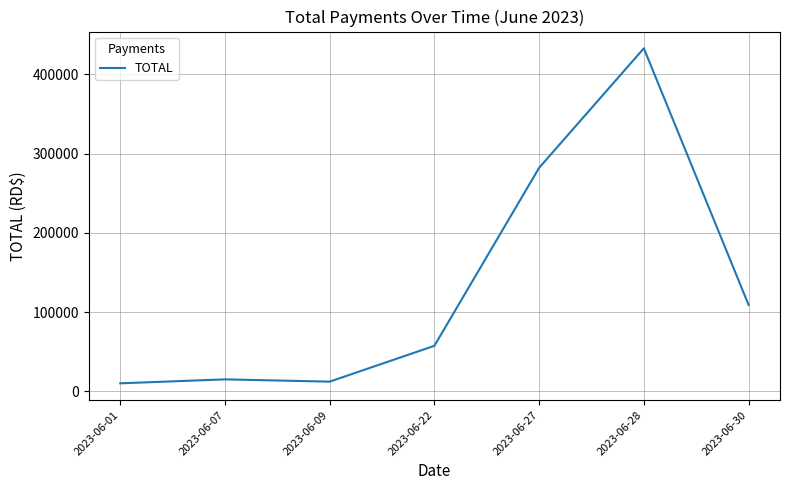

What is the approximate value at 2023-06-30?

108998.0